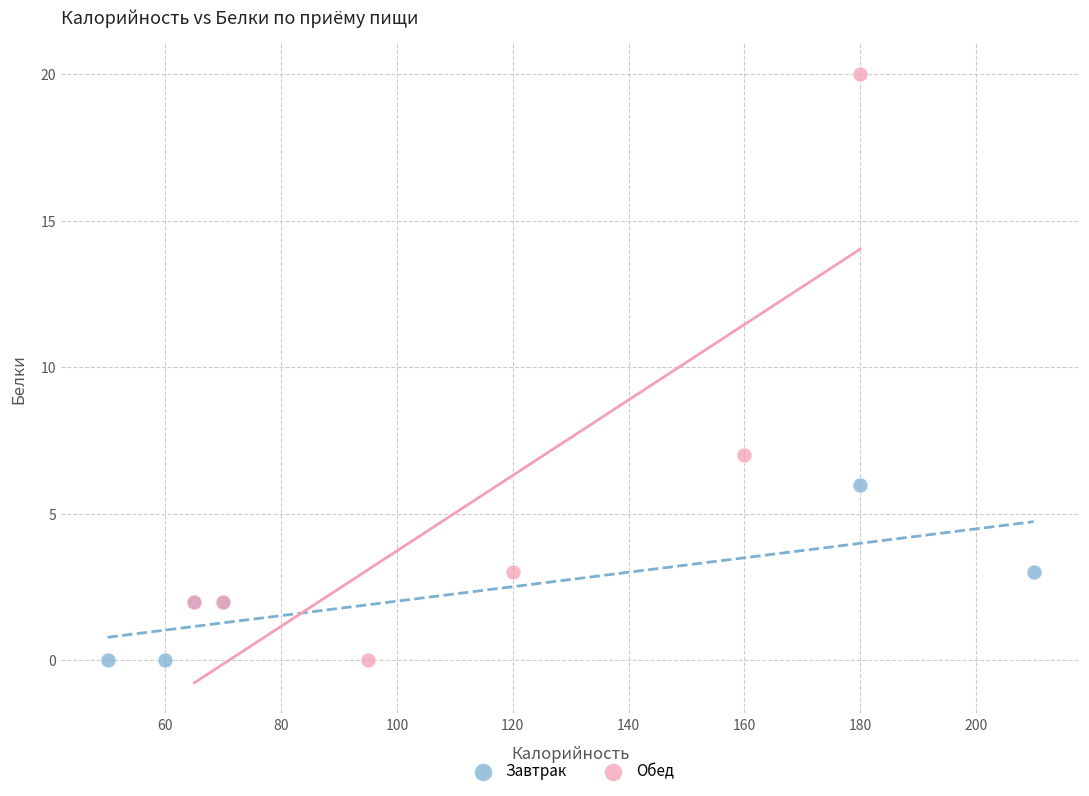

Which series has the largest Y range (max minus min)?

Обед